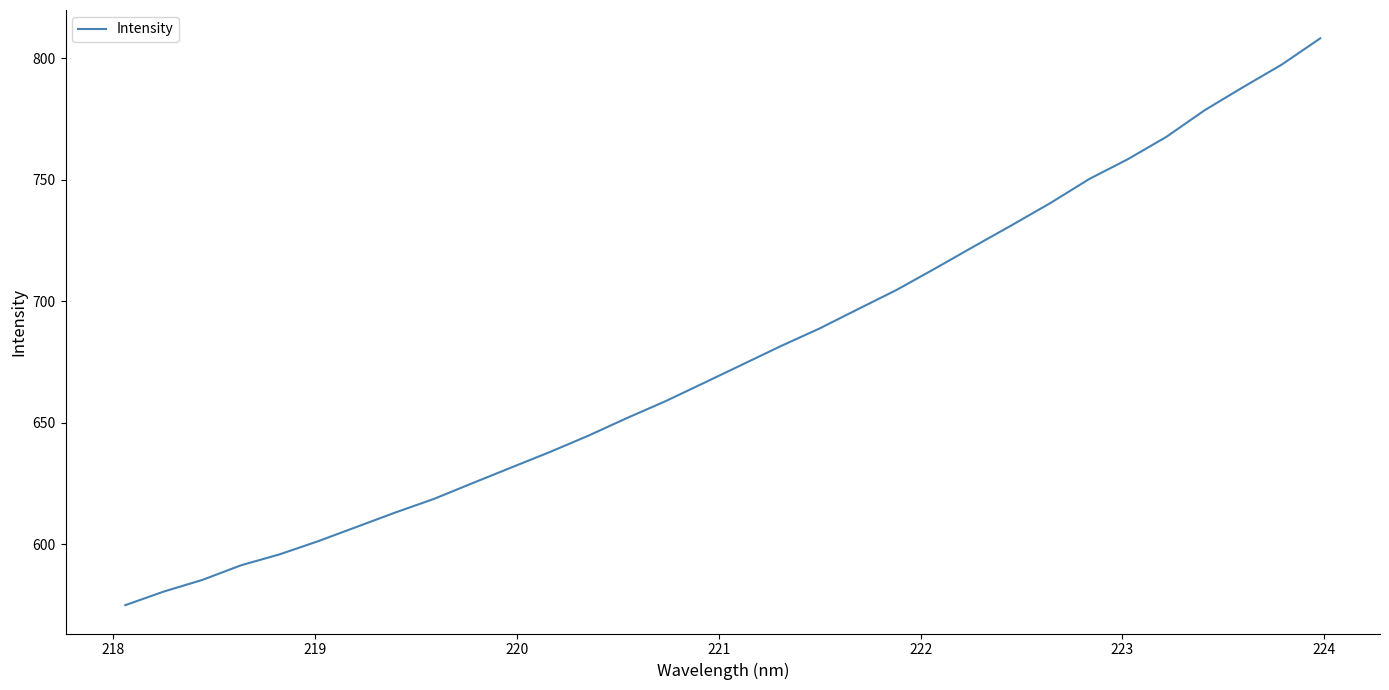

What is the difference between the maximum and second lowest values?

227.7